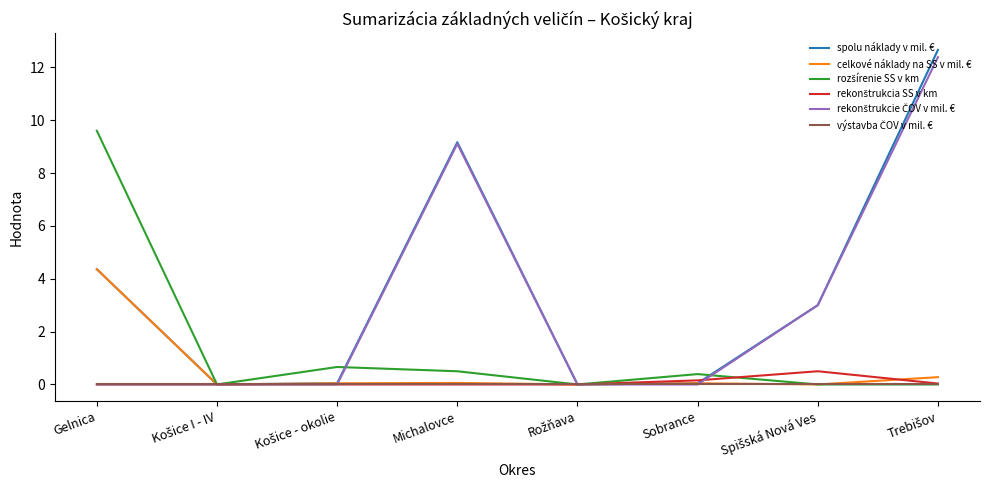

Which series has the widest spread of values?

spolu náklady v mil. €